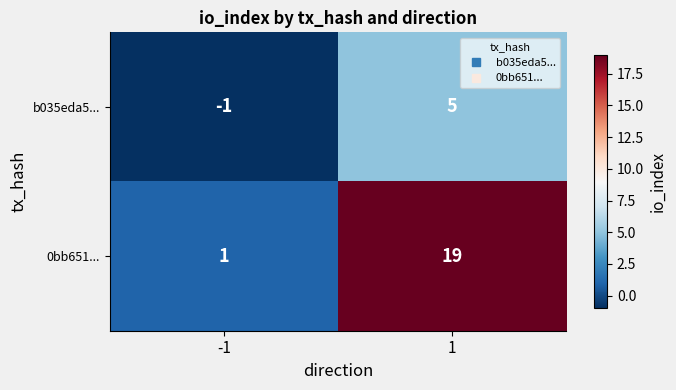

At how many categories does at least one series exceed 2?

1